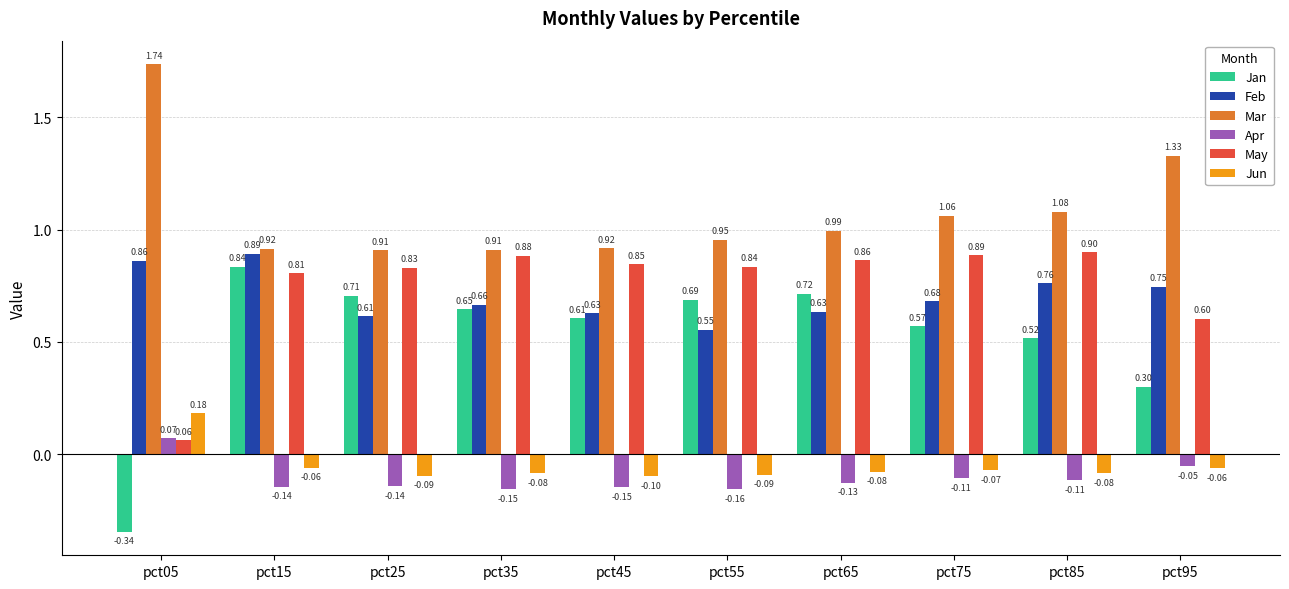

How many data points in Apr are above 0?

1